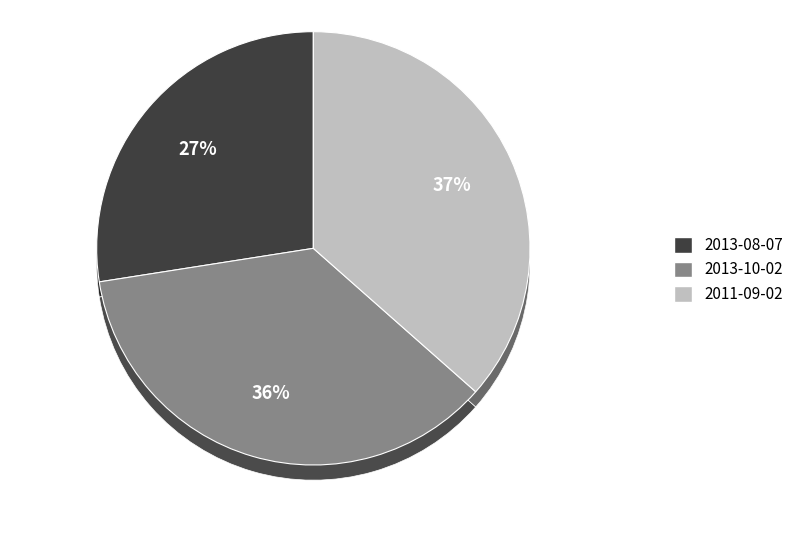

Do 2011-09-02 and 2013-08-07 together represent more than half of the pie?

Yes